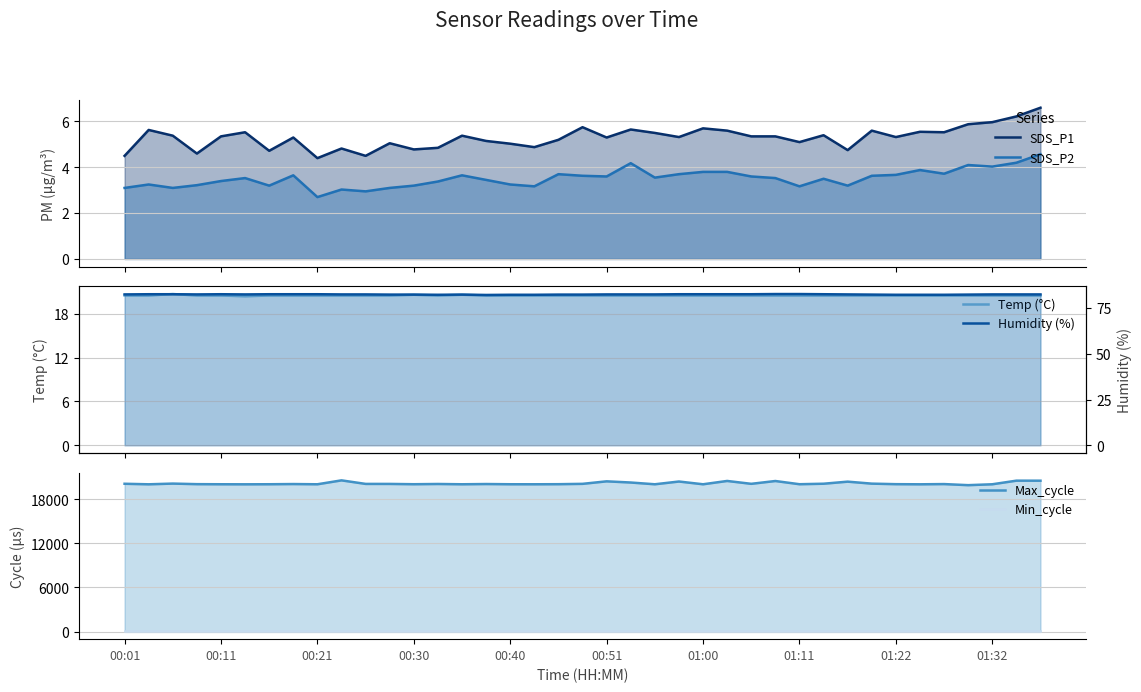

True or false: Max_cycle and SDS_P2 intersect in this chart.

False